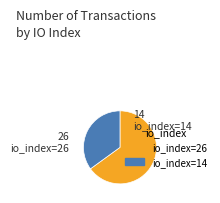

Rank the categories by value from lowest to highest.

io_index=14, io_index=26